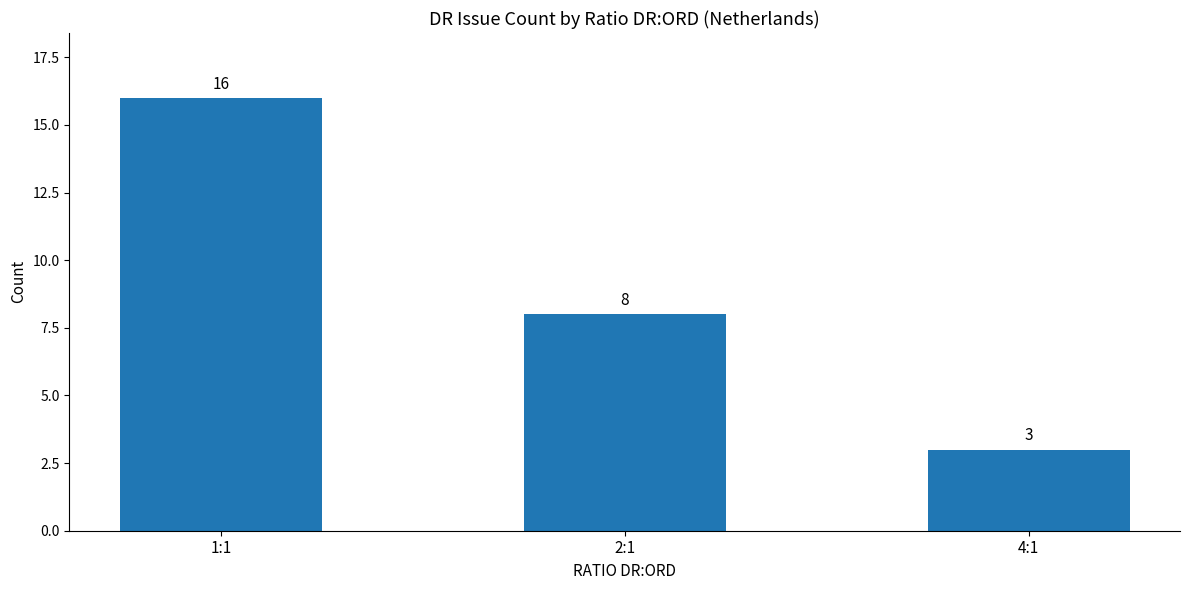

Are the bars horizontal?

No